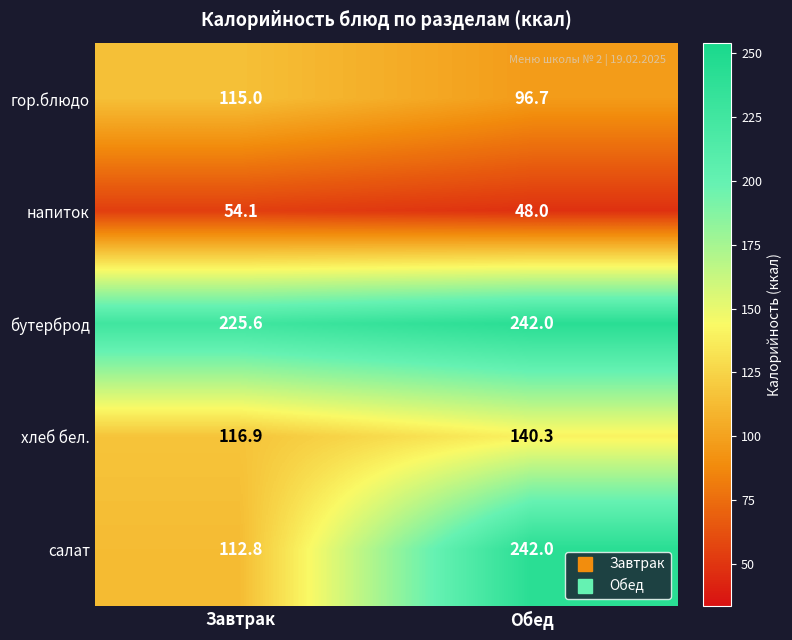

At which label does напиток first exceed 54?

Завтрак